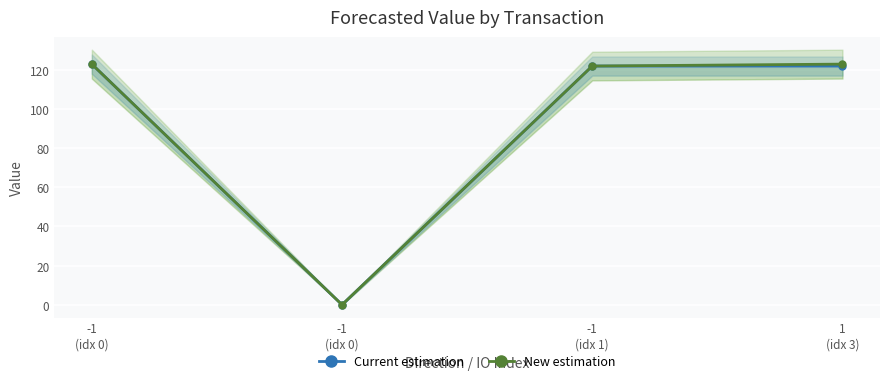

What is the value of the New estimation point at the 1st from the left?

122.9